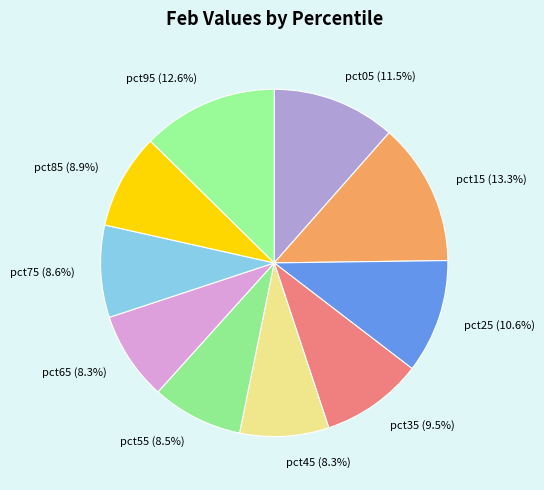

Does pct15 account for over 50% of the chart?

No